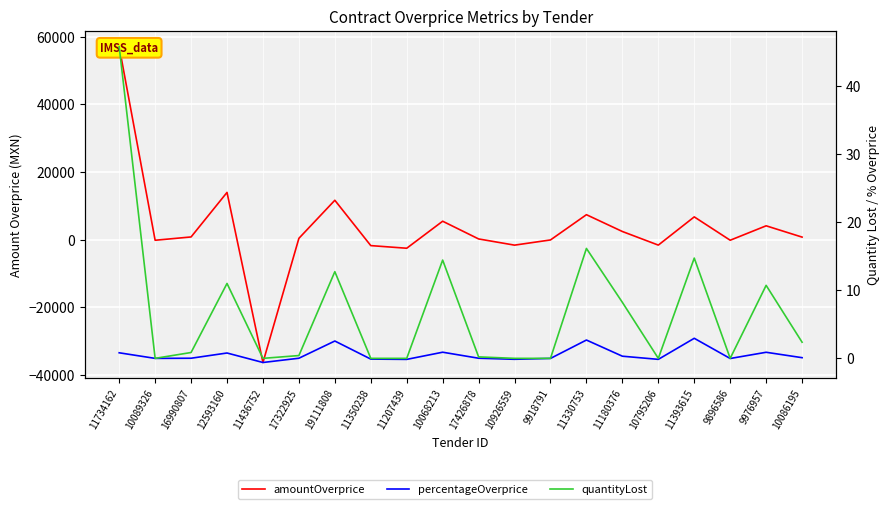

Reading left to right, what are all the values shown in this chart?

amountOverprice: 11734162=57016.6	10089326=-194.6	16990807=784.0	12593160=13944.8	11436752=-36319.0	17322925=375.7	19111808=11623.7	11350238=-1774.5	11207439=-2553.5	10068213=5431.8	17426878=196.0	10926559=-1637.4	9918791=-101.5	11330753=7360.2	11180376=2394.0	10795206=-1627.6	11393615=6713.5	9896586=-187.6	9976957=4075.2	10086195=736.4
percentageOverprice: 11734162=0.8	10089326=-0.0	16990807=0.0	12593160=0.8	11436752=-0.6	17322925=0.0	19111808=2.5	11350238=-0.1	11207439=-0.2	10068213=0.9	17426878=0.0	10926559=-0.1	9918791=-0.0	11330753=2.7	11180376=0.3	10795206=-0.1	11393615=2.9	9896586=-0.0	9976957=0.9	10086195=0.1
quantityLost: 11734162=45.8	10089326=0.0	16990807=0.9	12593160=11.0	11436752=0.0	17322925=0.4	19111808=12.7	11350238=0.0	11207439=0.0	10068213=14.5	17426878=0.2	10926559=0.0	9918791=0.0	11330753=16.2	11180376=8.2	10795206=0.0	11393615=14.7	9896586=0.0	9976957=10.7	10086195=2.4